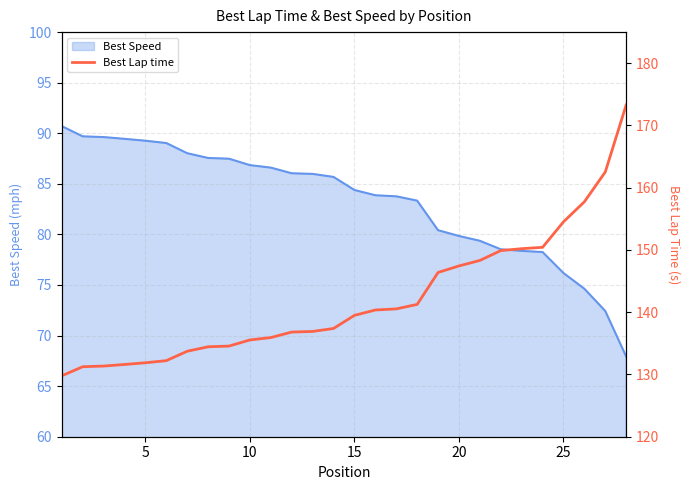

True or false: there are more than 1 points higher than both neighbors.

False